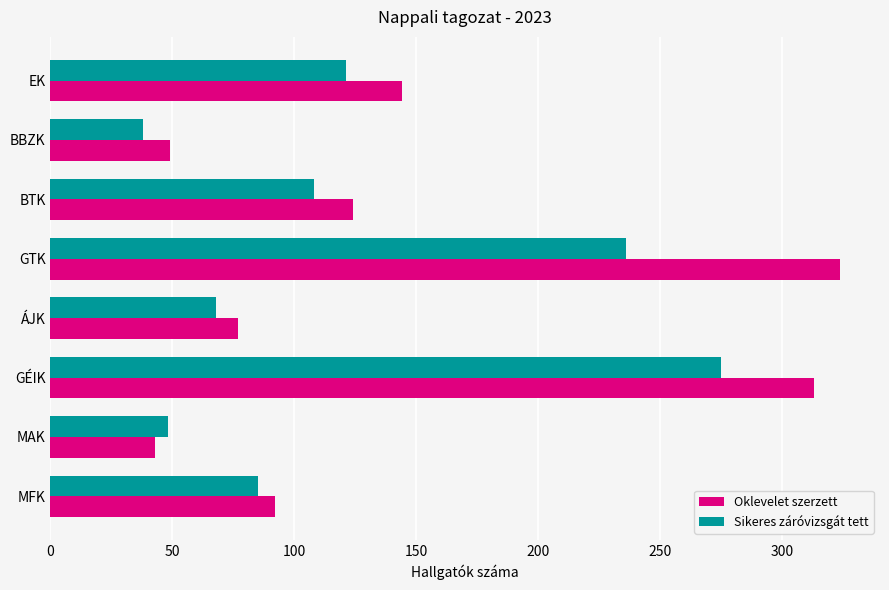

How many data points does each series have?

8